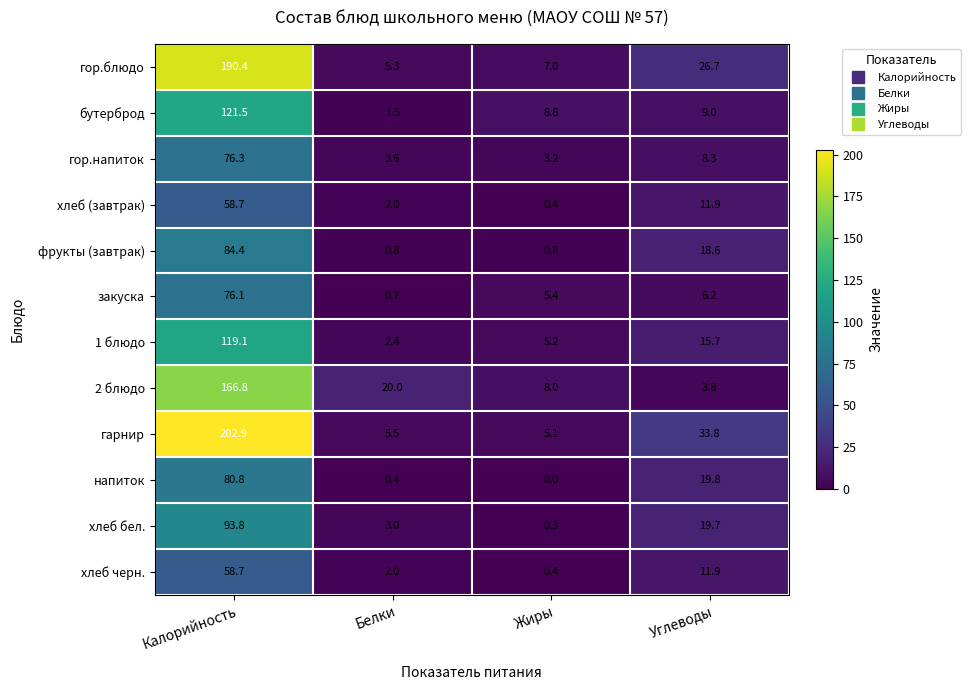

Rank the categories by закуска value from highest to lowest.

Калорийность, Углеводы, Жиры, Белки